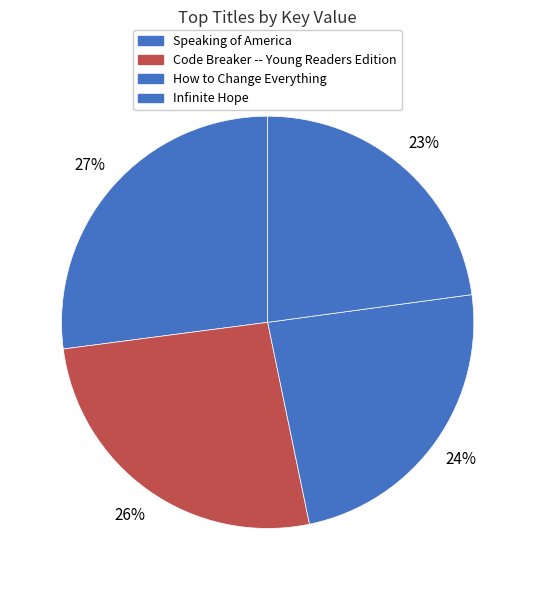

To the nearest percent, what portion does Infinite Hope represent?

23%